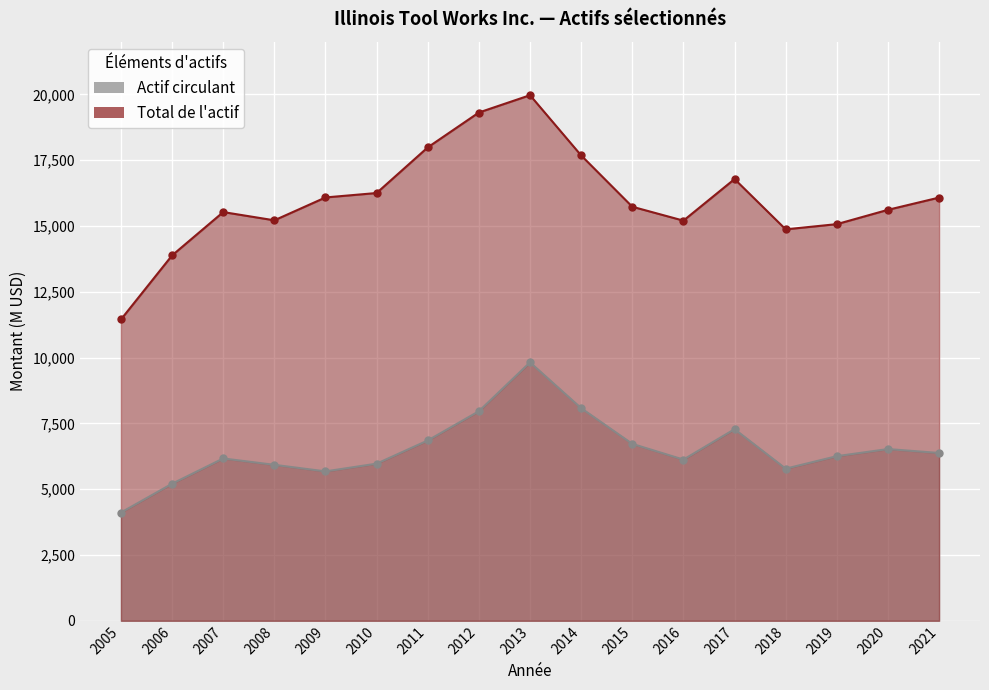

Which category has the highest value across all series?

2013